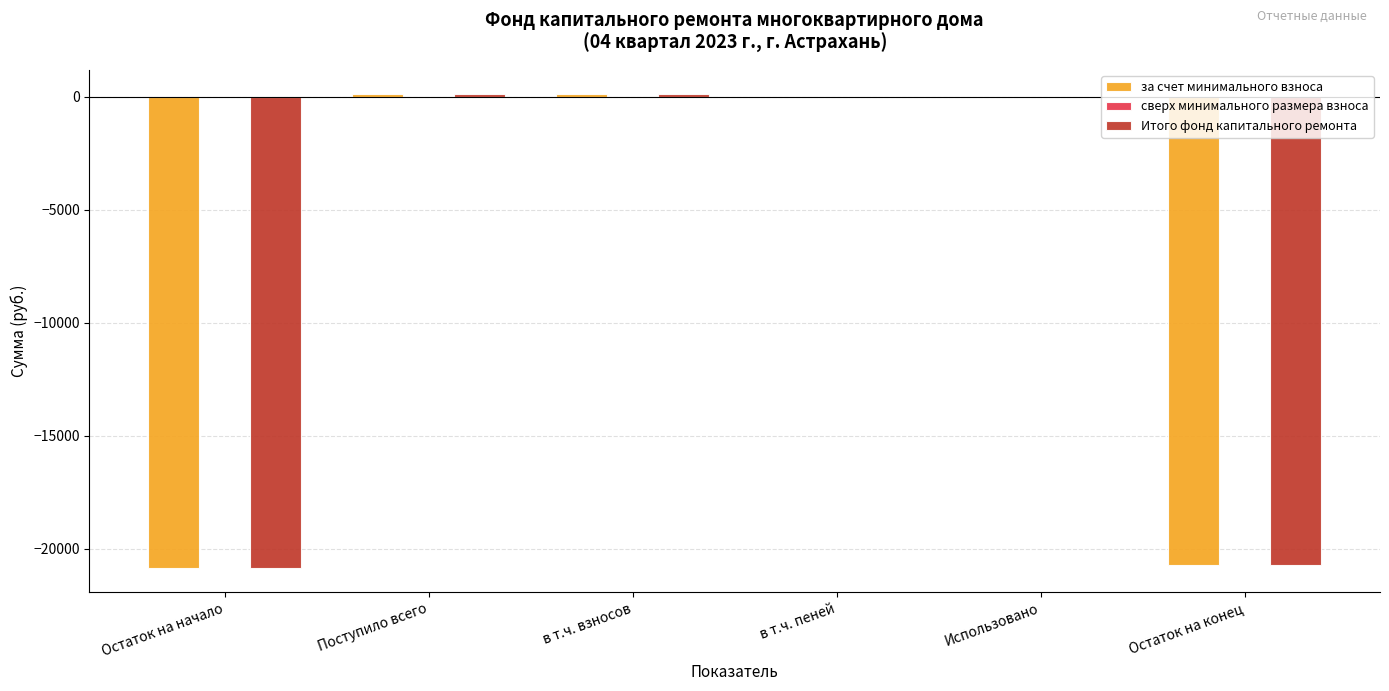

The Итого фонд капитального ремонта series shows -11320.9 at Остаток на конец. True or false?

False